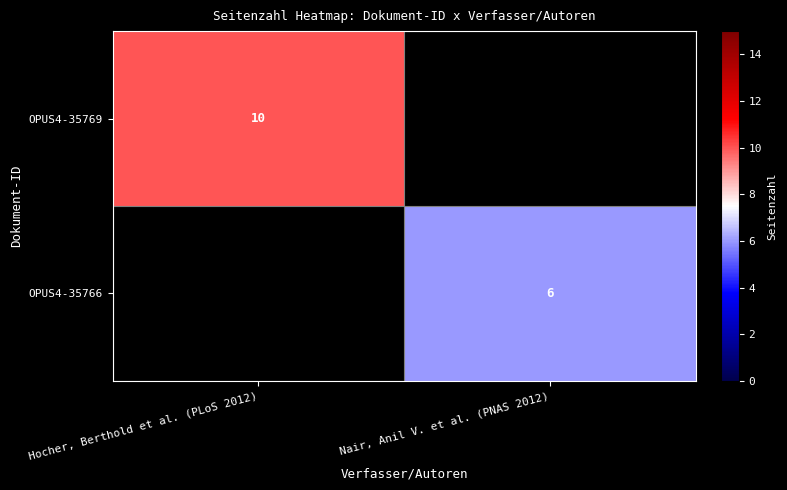

The OPUS4-35766 series shows 4 at Nair, Anil V. et al. (PNAS 2012). True or false?

False